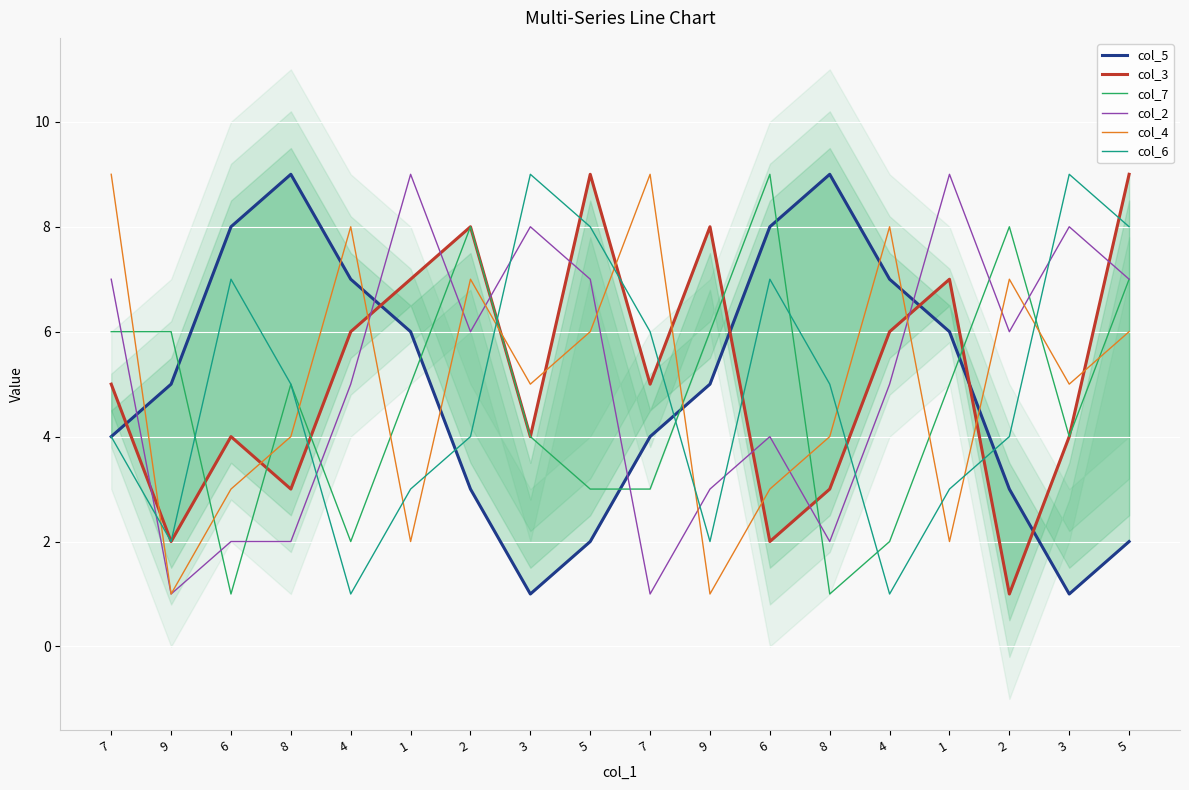

Which series ends up on top after the final intersection of col_2 and col_7?

col_2